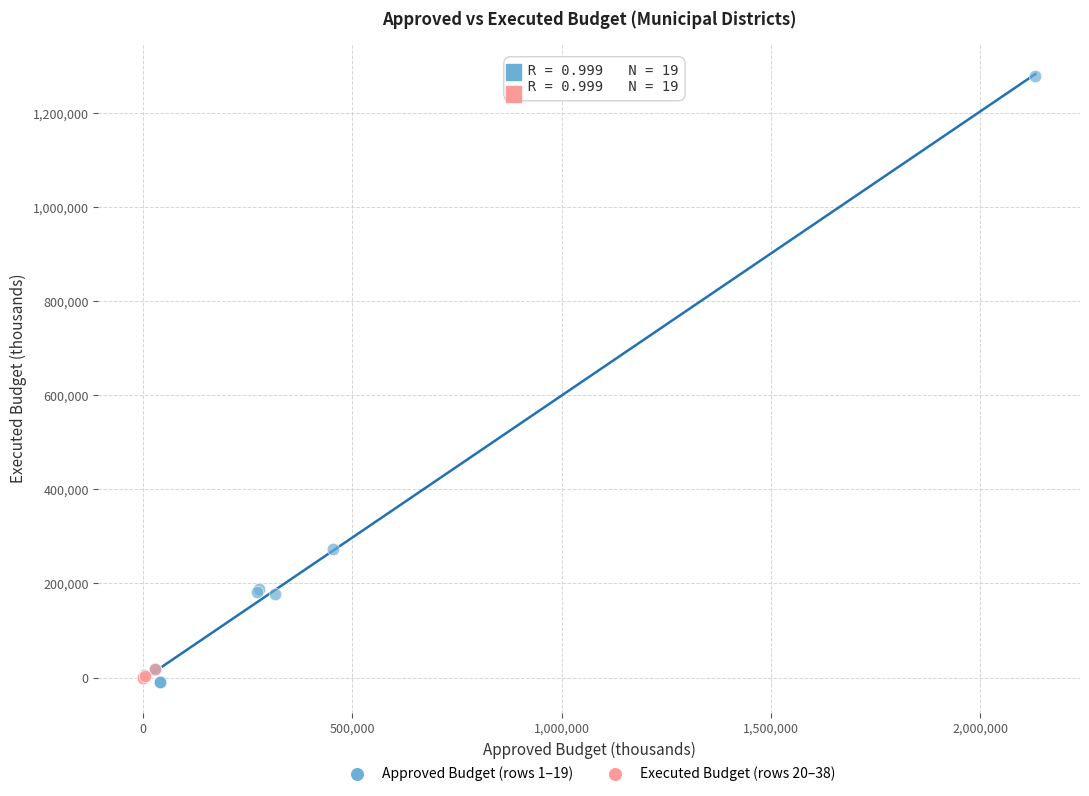

Which series reaches the maximum Y coordinate?

Approved Budget (rows 1–19)